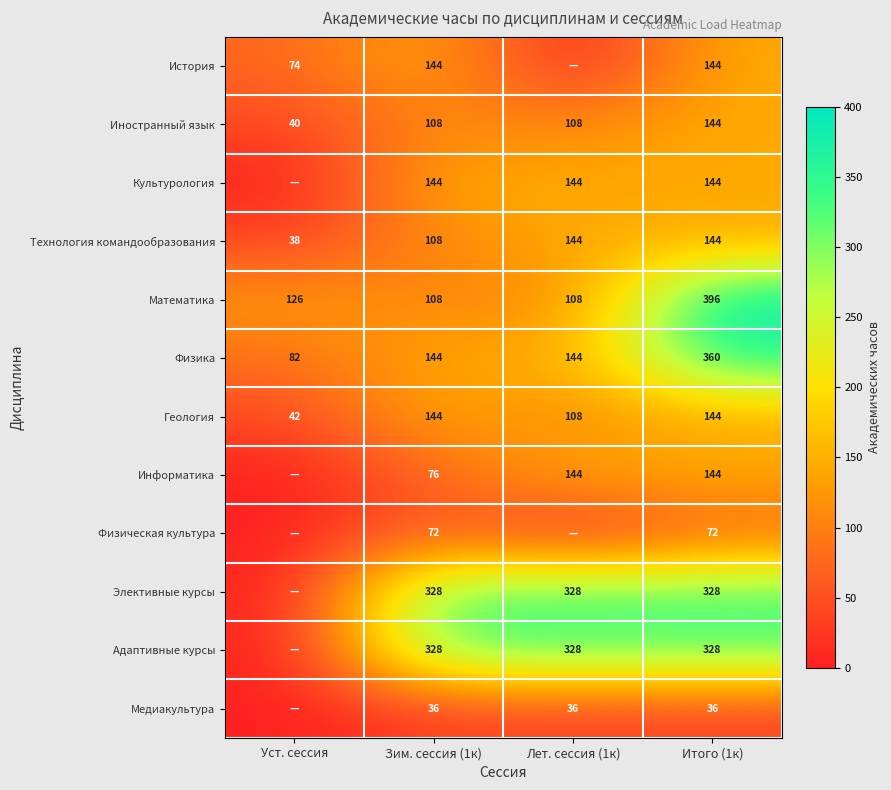

What is the maximum value shown in the chart?

396